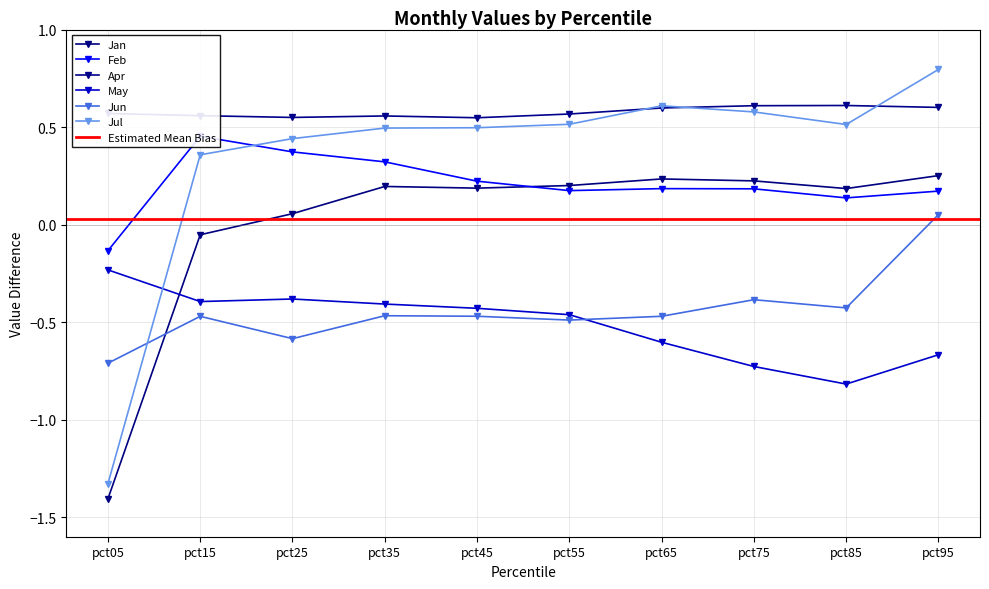

Which series has the largest range (max minus min)?

Jul